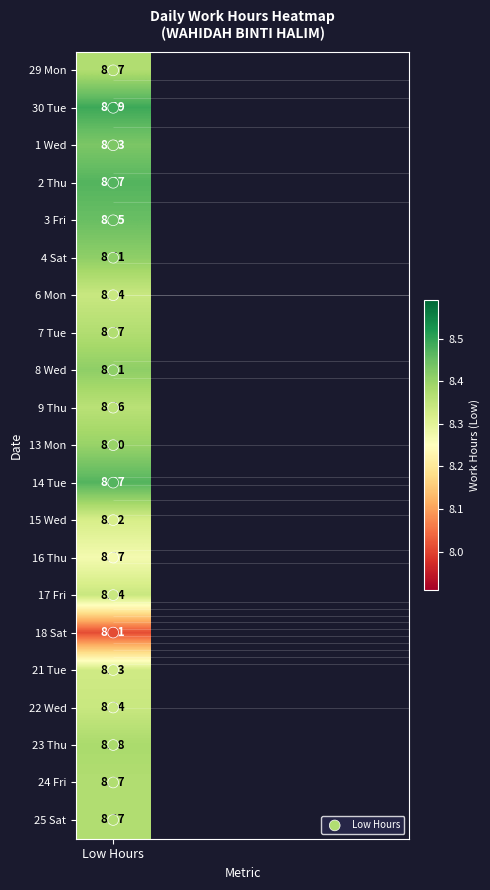

How many distinct data groups are displayed?

1